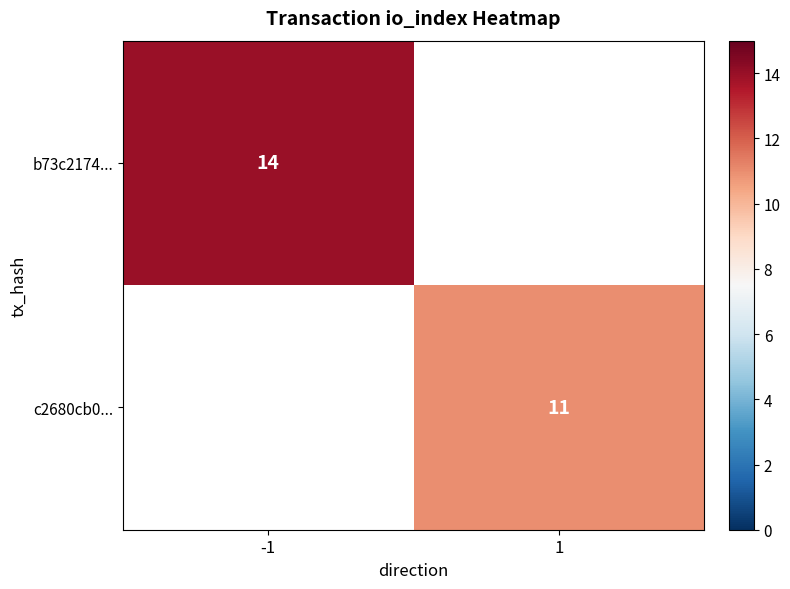

At -1, list the series in order from smallest to largest.

b73c2174..., c2680cb0...